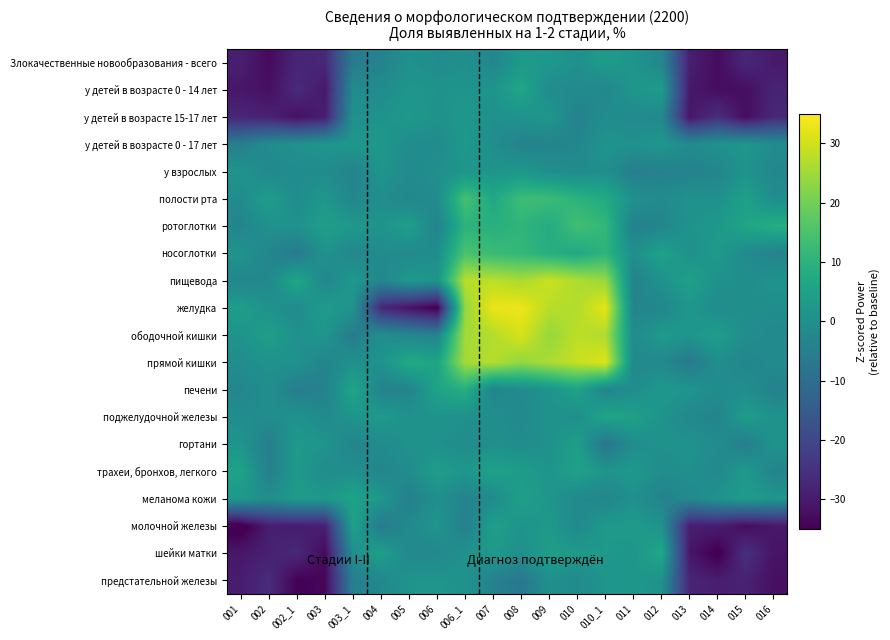

List the series in order of their peak value, lowest first.

у взрослых, предстательной железы, у детей в возрасте 0 - 17 лет, у детей в возрасте 15-17 лет, Злокачественные новообразования - всего, гортани, молочной железы, трахеи, бронхов, легкого, меланома кожи, поджелудочной железы, у детей в возрасте 0 - 14 лет, шейки матки, печени, ротоглотки, полости рта, носоглотки, пищевода, ободочной кишки, прямой кишки, желудка